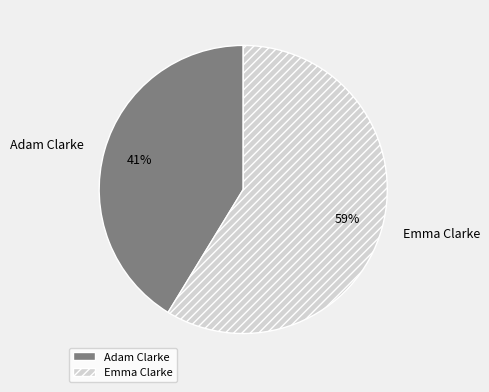

Is Emma Clarke the majority of the pie?

Yes